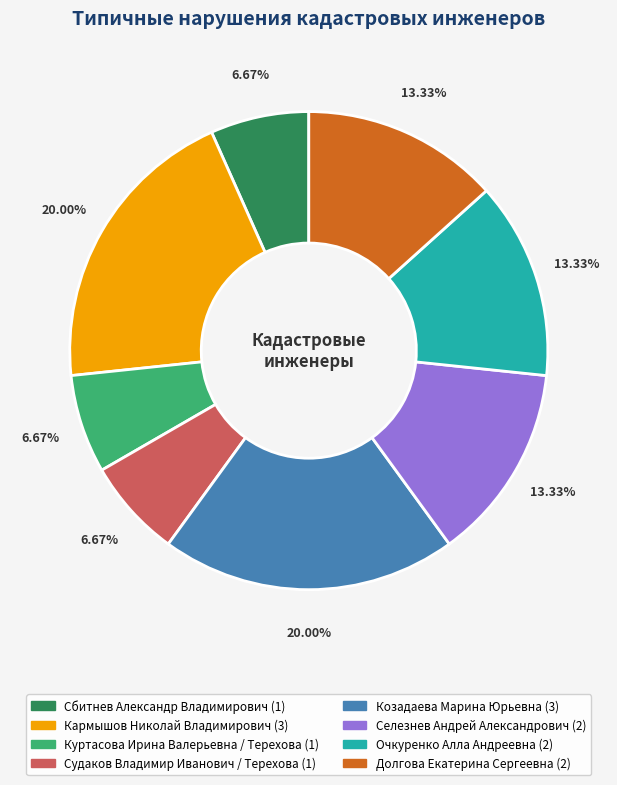

How much of the chart is everything except Кармышов Николай Владимирович?

80.0%